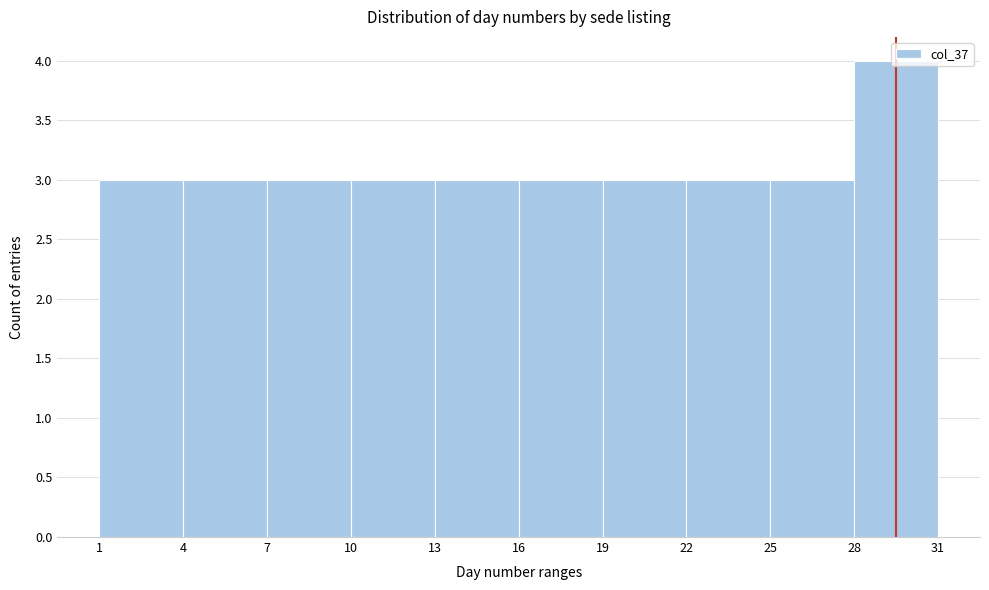

Over which range of the x-axis is the bar tallest?

28 to 31